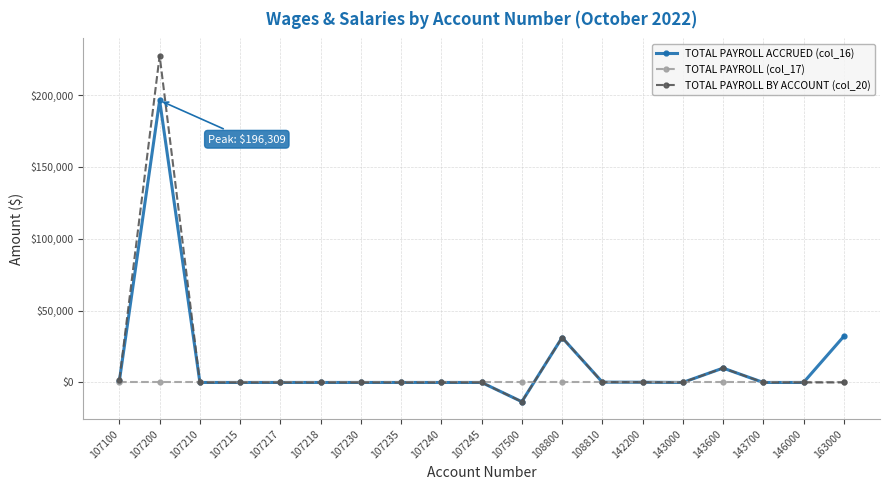

Is it true that TOTAL PAYROLL BY ACCOUNT (col_20) equals -13387.2 at 107500?

True